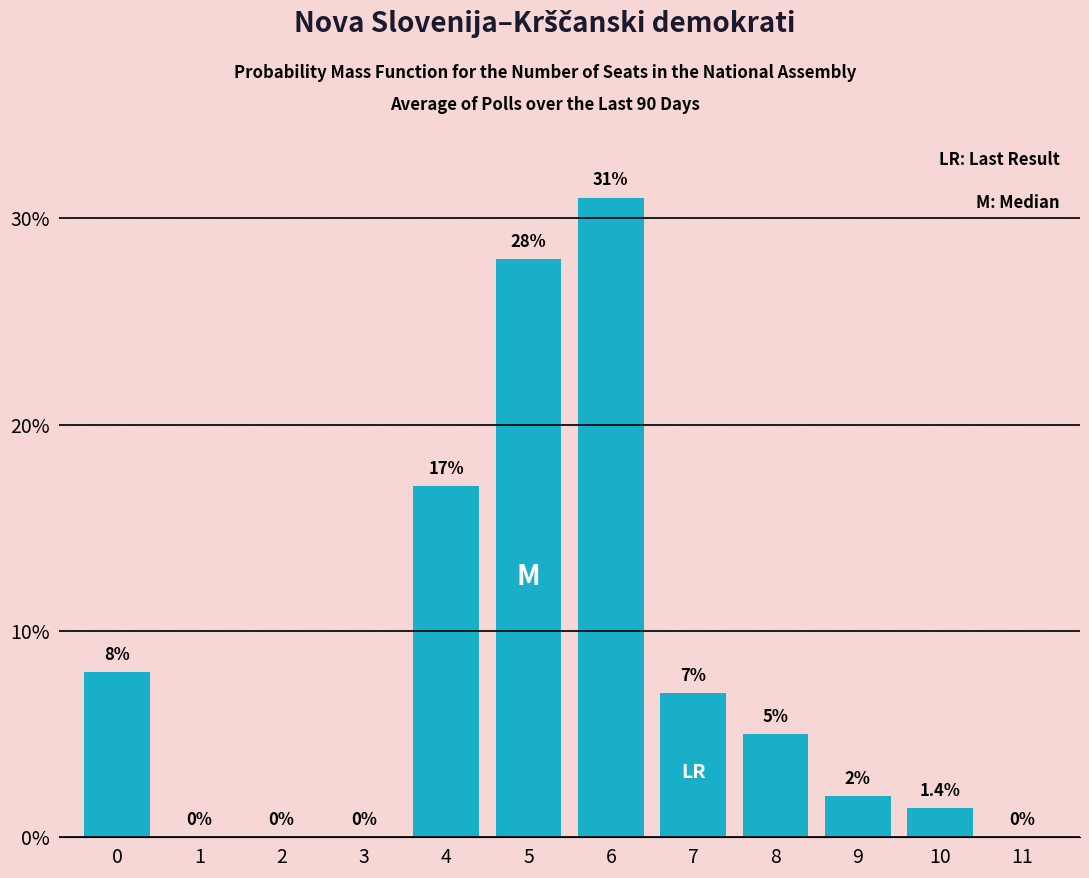

Reading left to right, extract all data points from this chart.

0=8.0	1=0.0	2=0.0	3=0.0	4=17.0	5=28.0	6=31.0	7=7.0	8=5.0	9=2.0	10=1.4	11=0.0